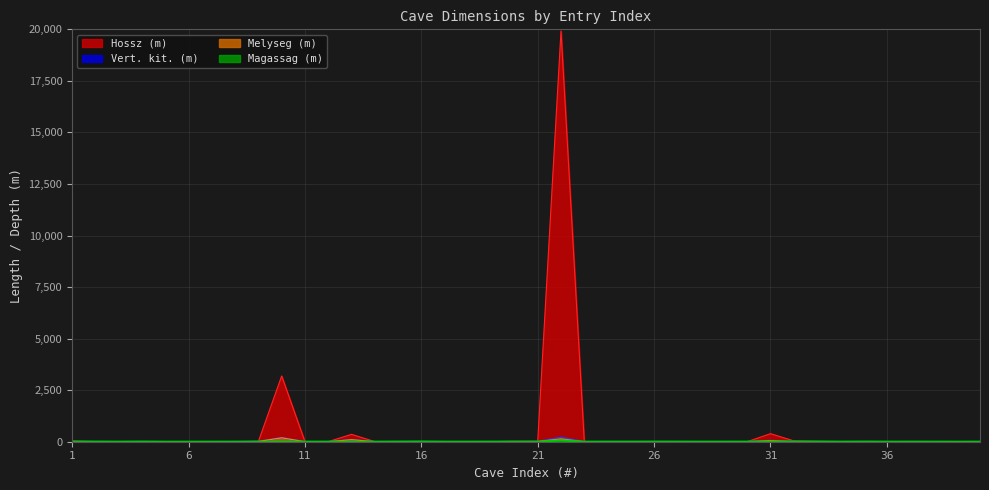

What is the approximate value of Vert. kit. (m) at 8?

5.5